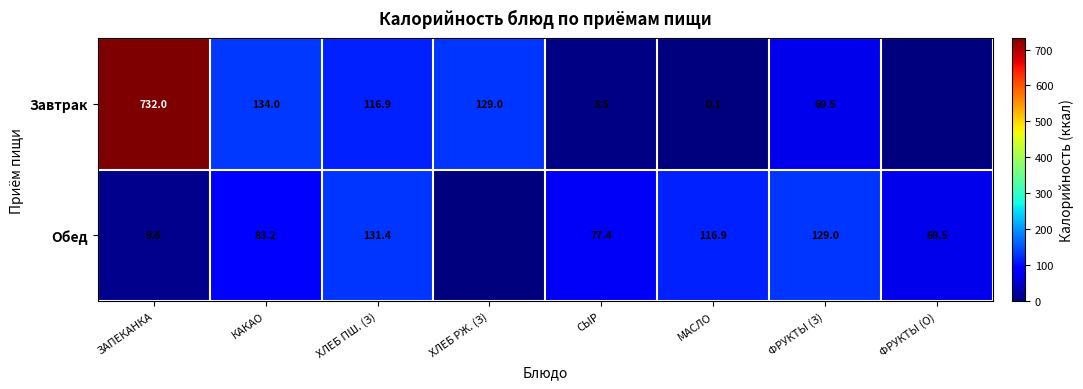

The Обед series shows 119.1 at ФРУКТЫ (О). True or false?

False